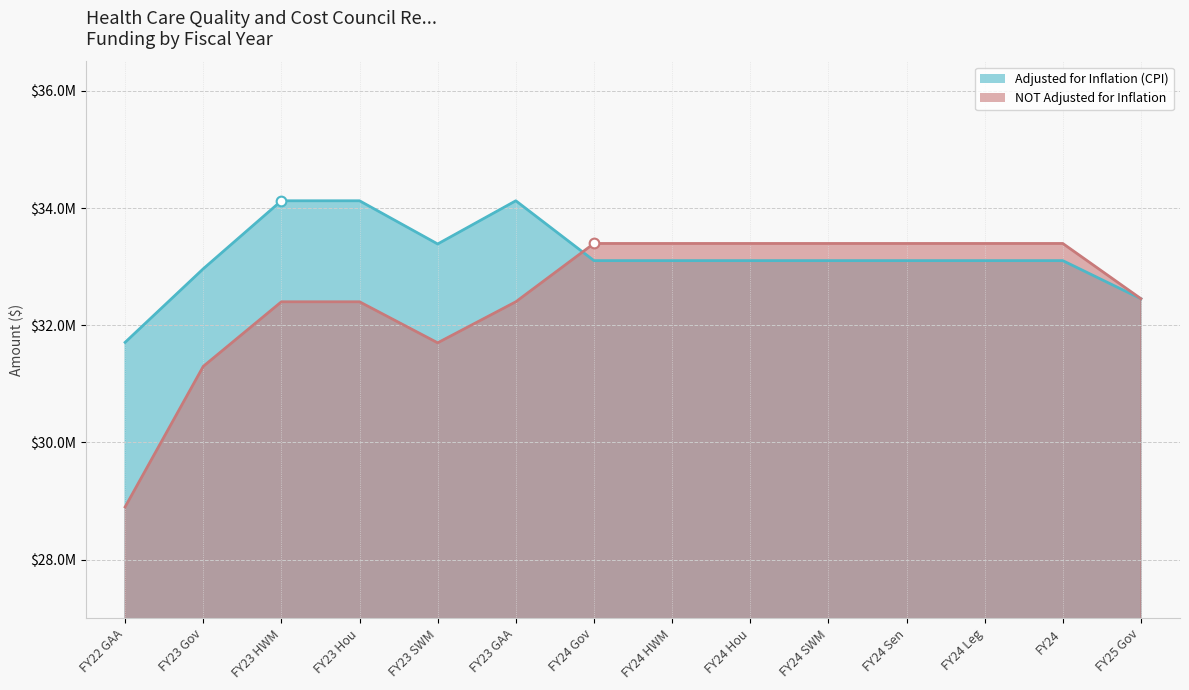

What is the label of the 13th point from the left?

FY24